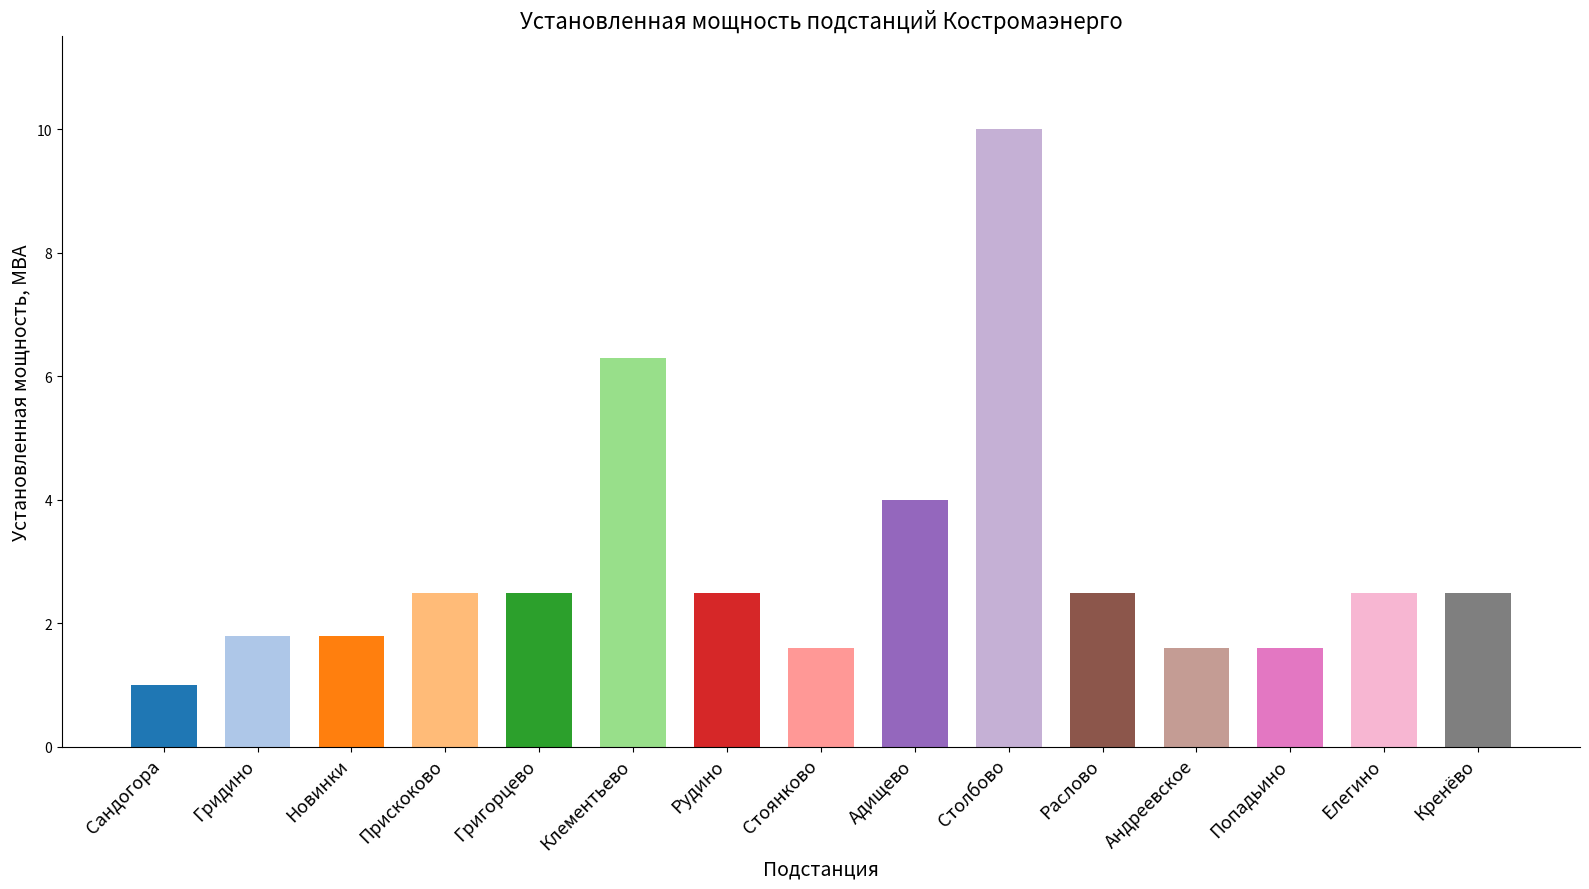

What is the label of the 15th bar from the right?

Сандогора